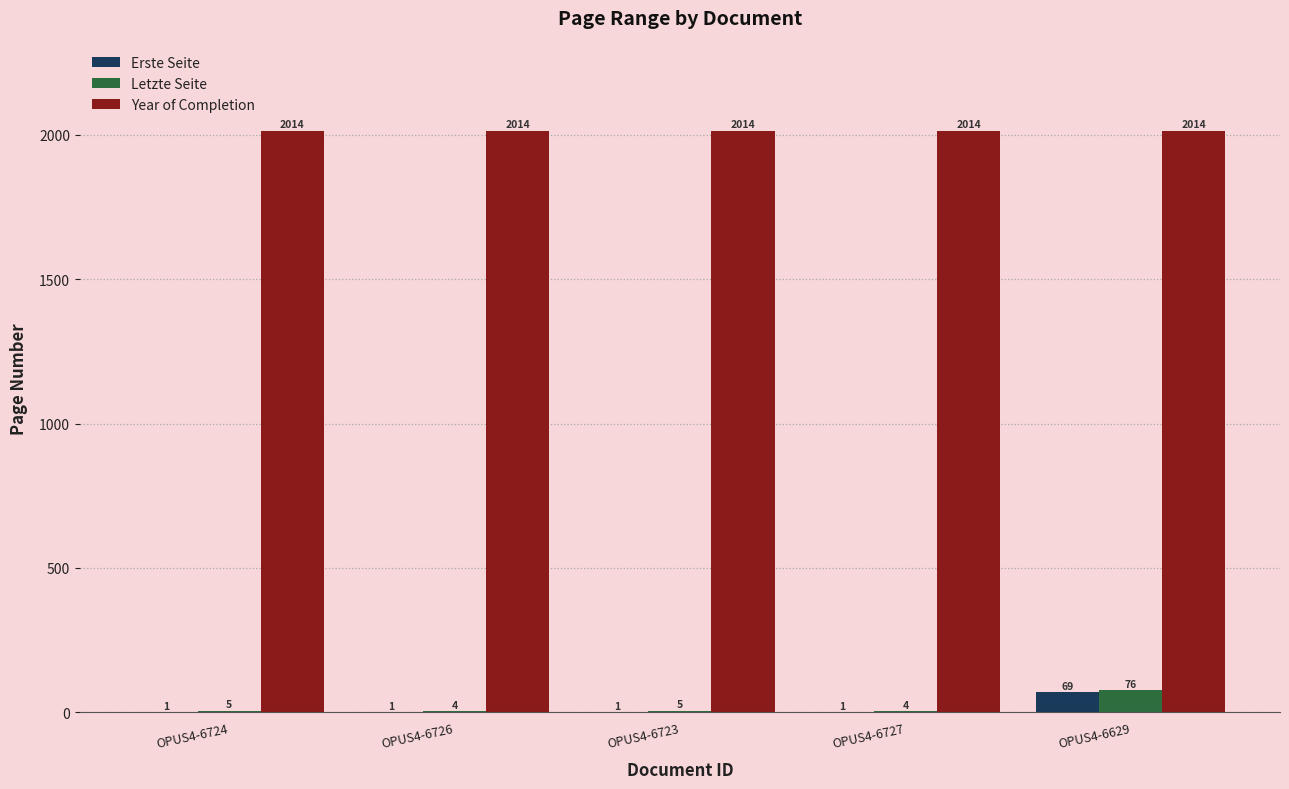

Read the Year of Completion value at OPUS4-6724.

2014